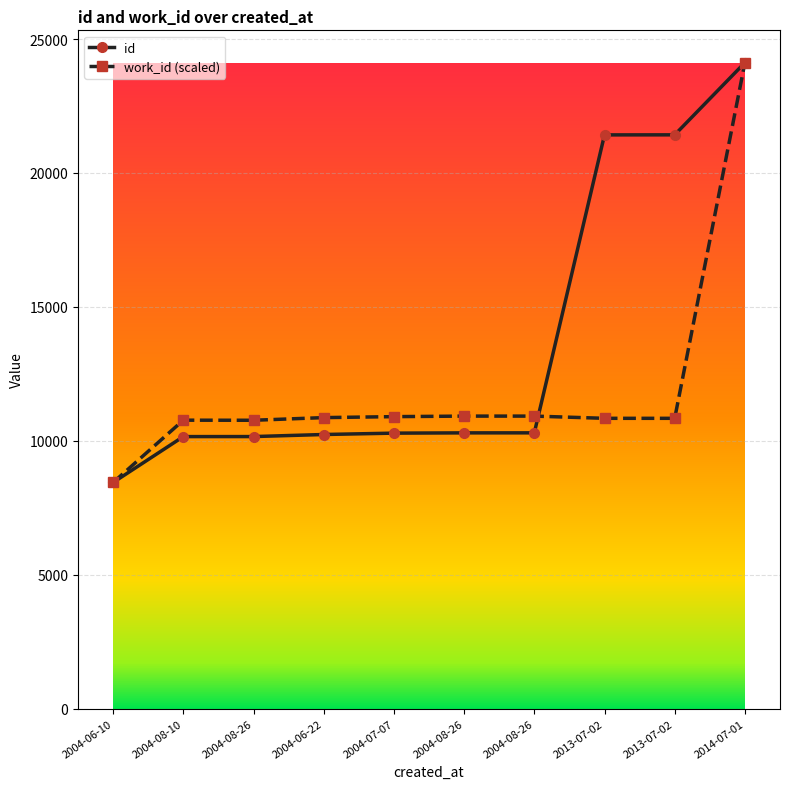

What is the difference between the maximum and minimum values in the work_id (scaled) series?

15676.0